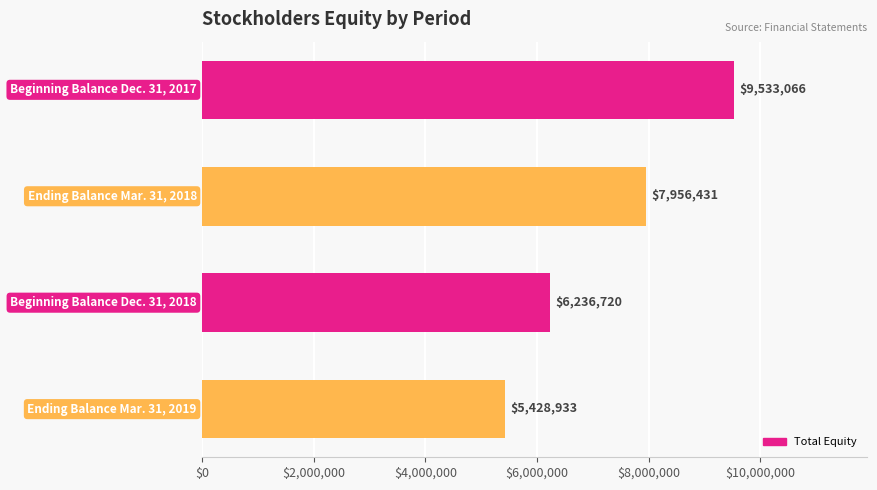

Reading top to bottom, extract all data points from this chart.

9533066	7956431	6236720	5428933